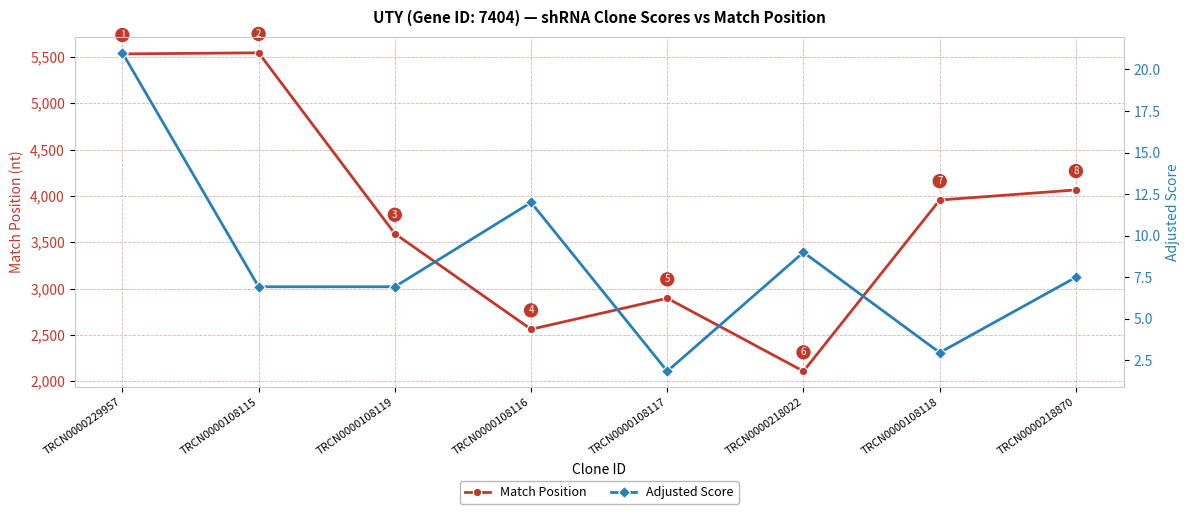

Rank the series at TRCN0000218022 from lowest to highest value.

Adjusted Score, Match Position